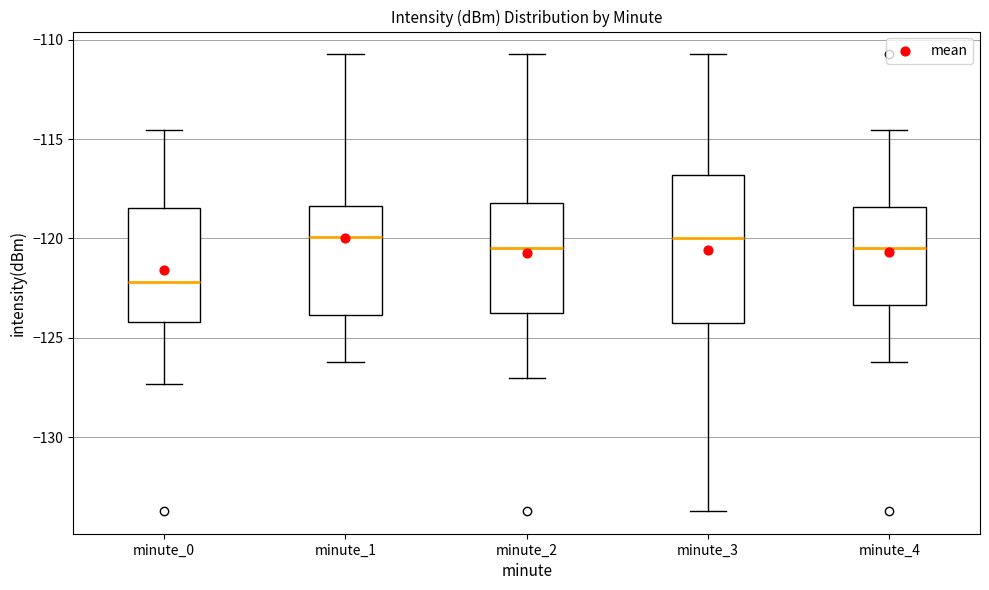

Reading left to right, read every box against the y-axis: the position of its median line, the range the box covers, and the ends of its whiskers. The values are not printed on the chart, so give them approximately, as read against the axis.

minute_0: median -122.0, box -124.0 to -118.5, whiskers -127.5 to -114.5
minute_1: median -120.0, box -124.0 to -118.5, whiskers -126.0 to -110.5
minute_2: median -120.5, box -124.0 to -118.0, whiskers -127.0 to -110.5
minute_3: median -120.0, box -124.0 to -117.0, whiskers -133.5 to -110.5
minute_4: median -120.5, box -123.5 to -118.5, whiskers -126.0 to -114.5